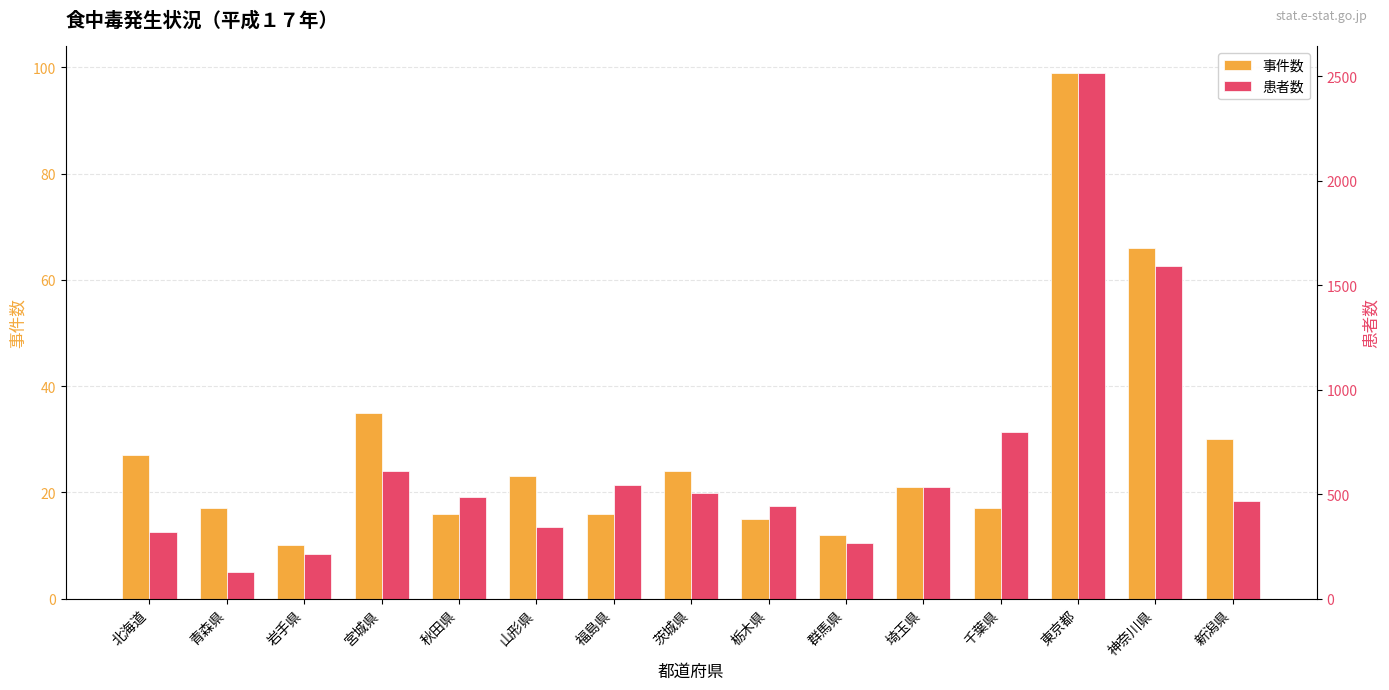

At which category does the chart reach its peak across all series?

東京都